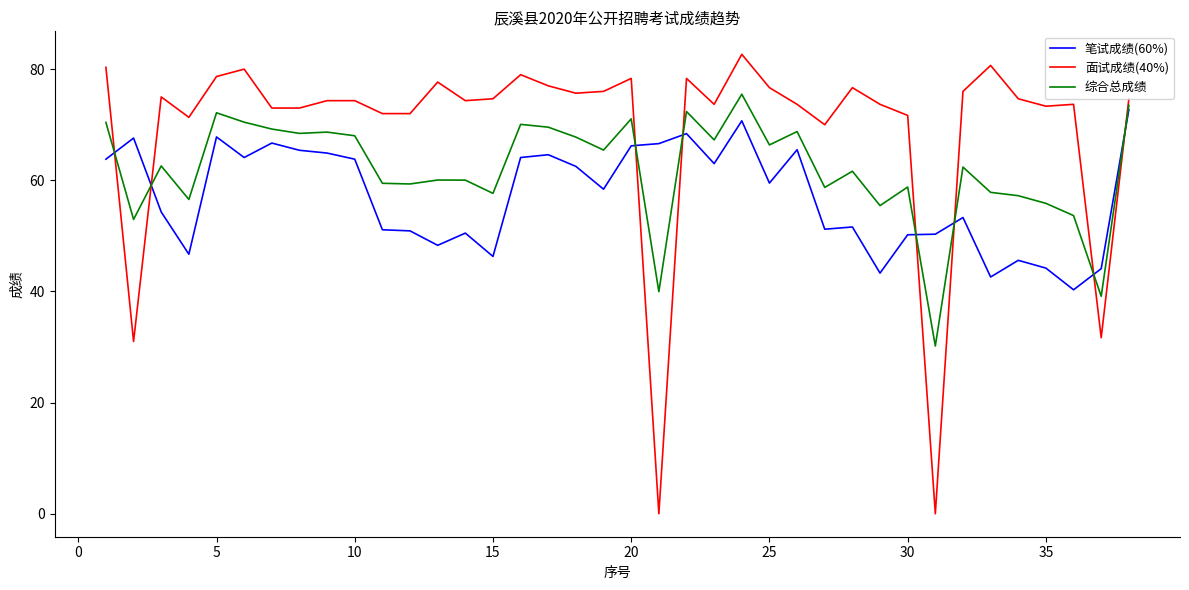

Which series has the largest total across all categories?

面试成绩(40%)